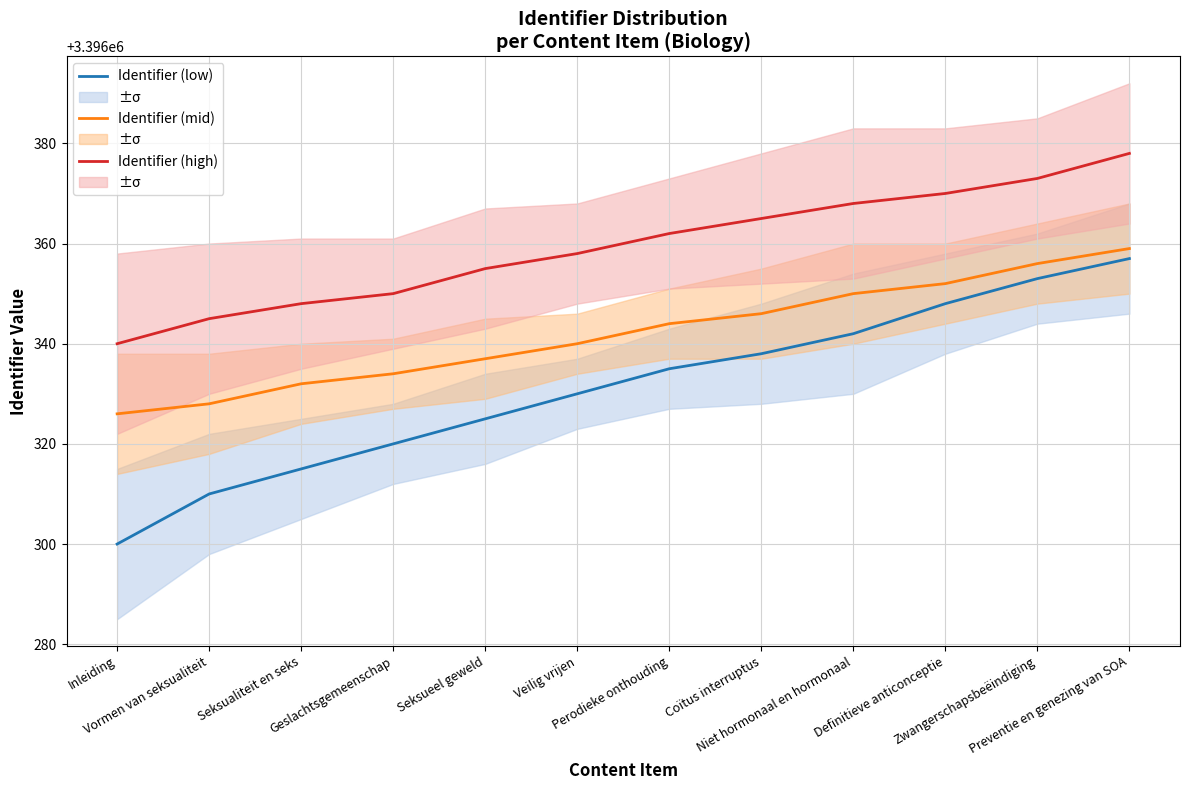

What is the minimum value shown in the chart?

3396300